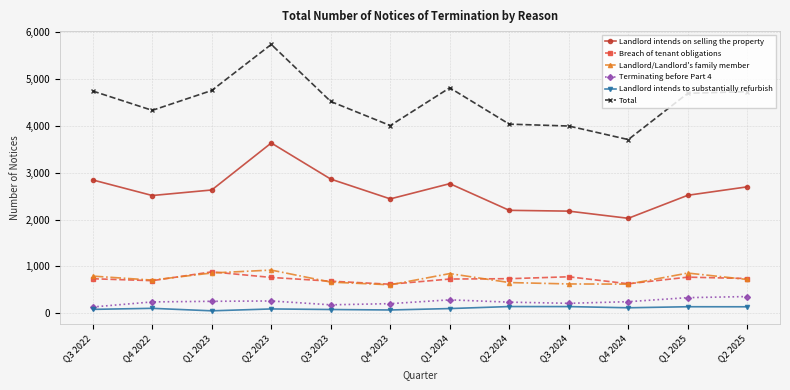

Which series has the largest range (max minus min)?

Total